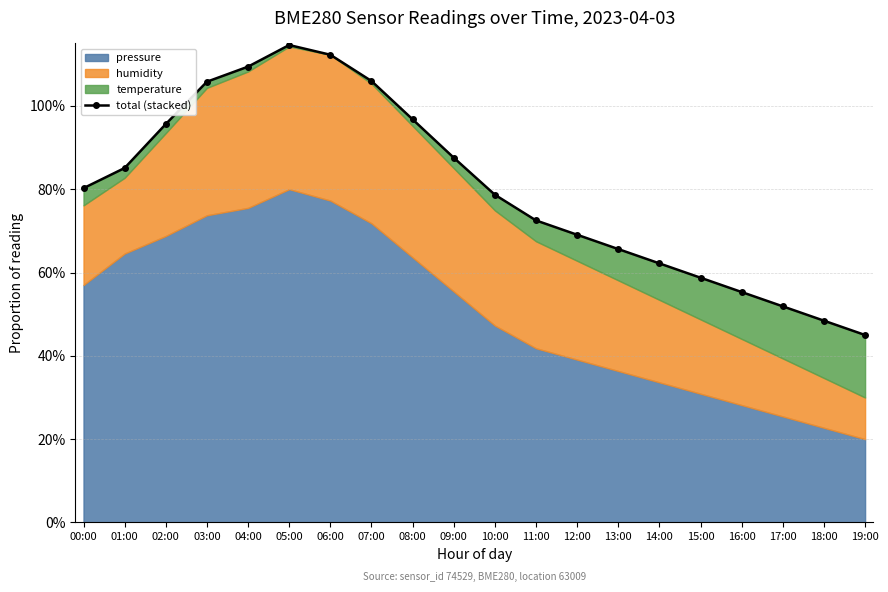

Reading left to right, list all the values displayed in this chart.

80.2	85.1	95.6	105.8	109.4	114.6	112.3	106.0	96.8	87.6	78.7	72.5	69.1	65.6	62.2	58.8	55.3	51.9	48.4	45.0